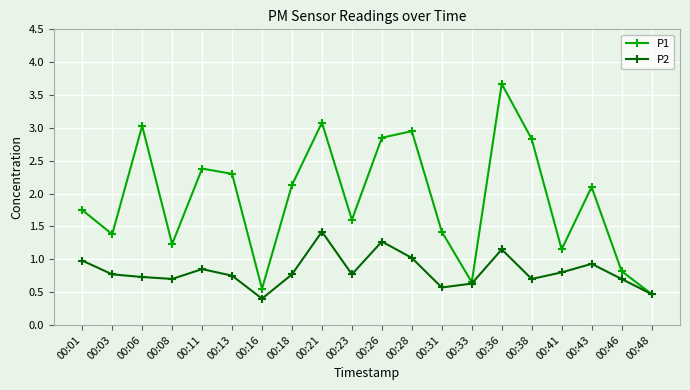

How many categories are shown in the chart?

20